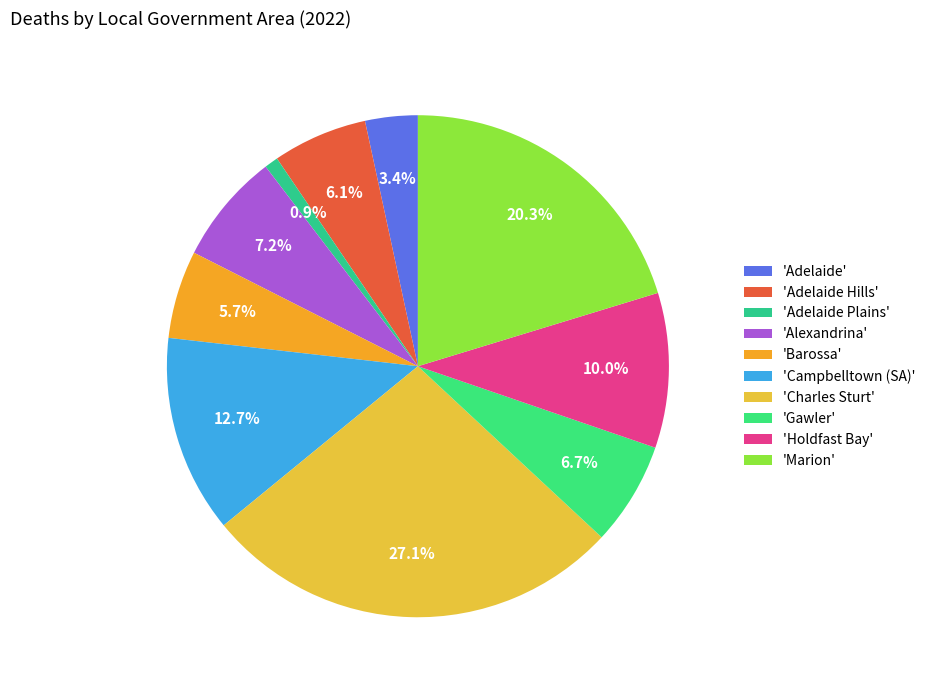

To the nearest percent, what is the average slice percentage?

10%